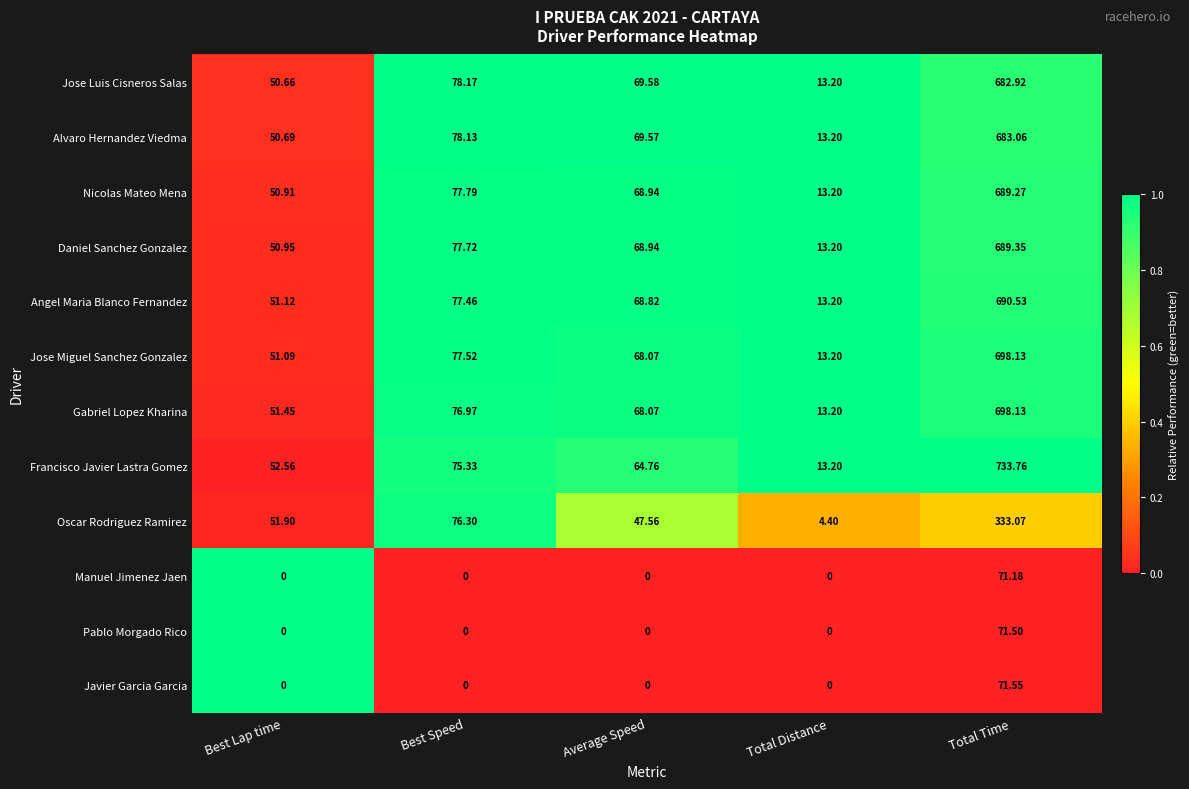

At which label does Alvaro Hernandez Viedma first exceed 69?

Best Speed